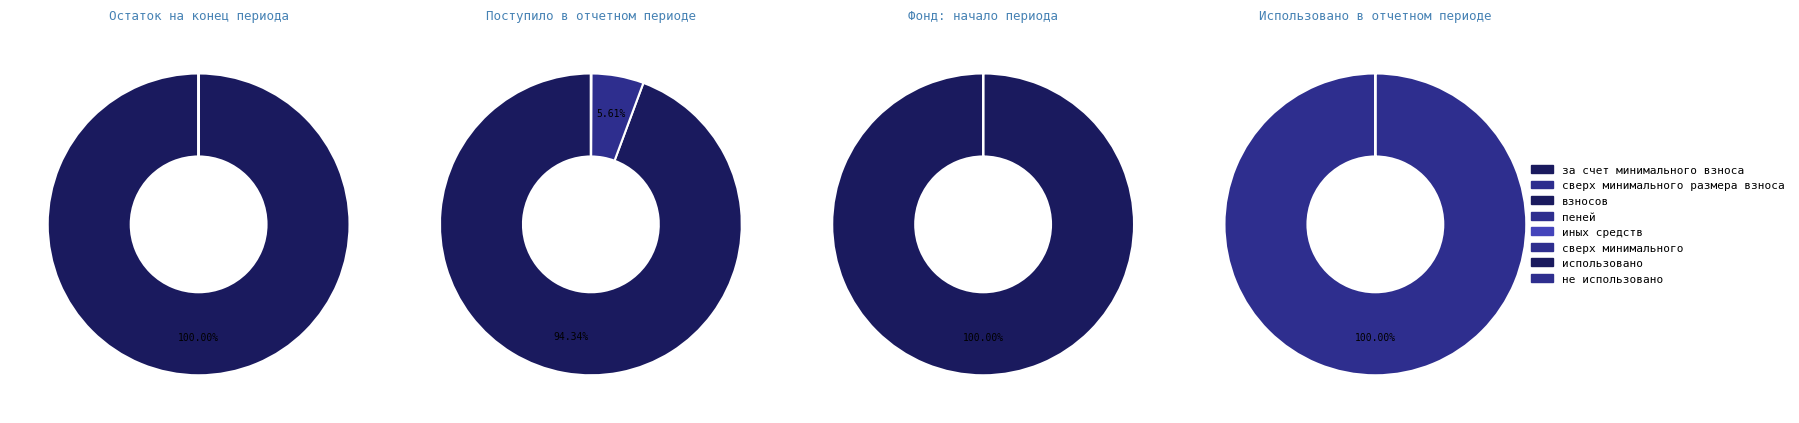

How many segments does this pie chart have?

2